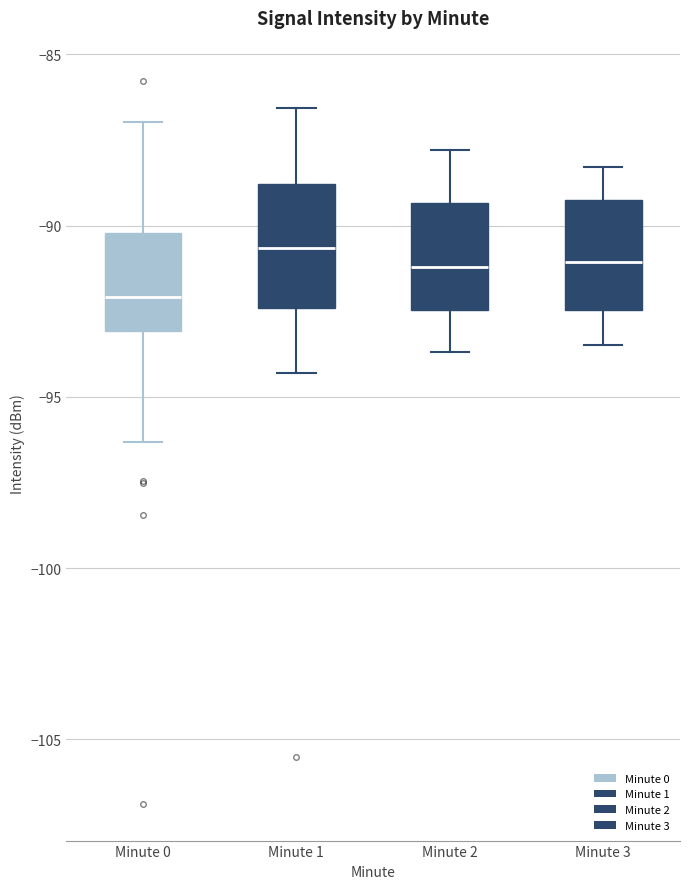

Reading left to right, read every box against the y-axis: the position of its median line, the range the box covers, and the ends of its whiskers. The values are not printed on the chart, so give them approximately, as read against the axis.

Minute 0: median -92.0, box -93.0 to -90.0, whiskers -96.5 to -87.0
Minute 1: median -90.5, box -92.5 to -89.0, whiskers -94.5 to -86.5
Minute 2: median -91.0, box -92.5 to -89.5, whiskers -93.5 to -88.0
Minute 3: median -91.0, box -92.5 to -89.0, whiskers -93.5 to -88.5